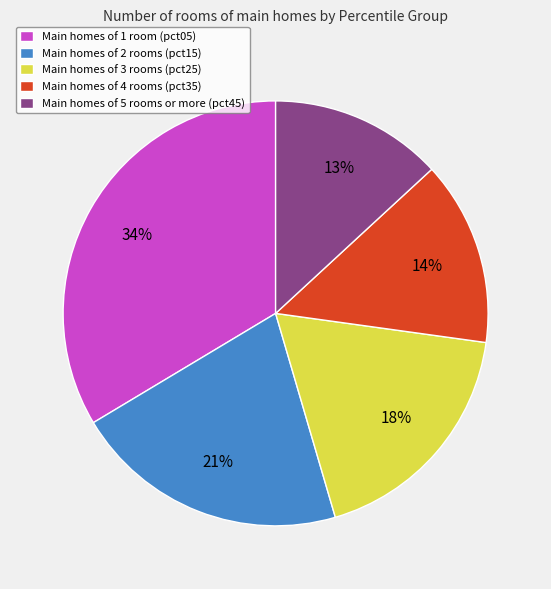

To the nearest percent, what is the difference between the Main homes of 3 rooms (pct25) and Main homes of 2 rooms (pct15) slice percentages?

3%